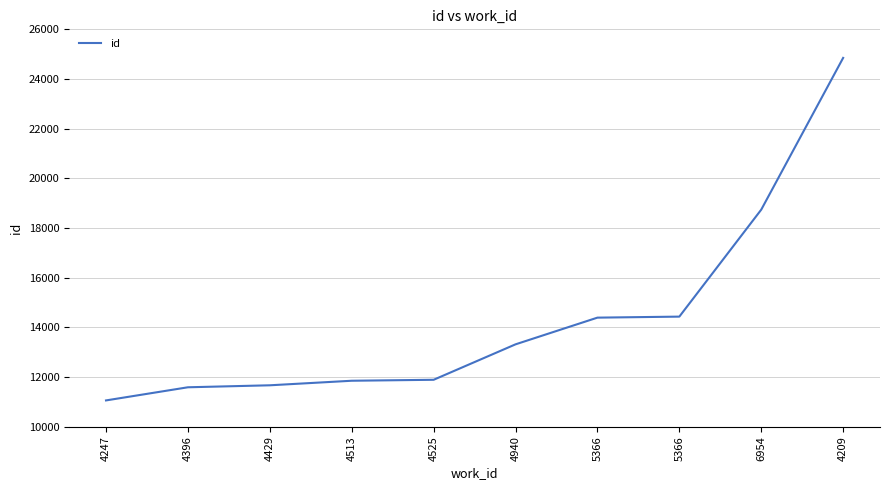

What is the minimum value shown in the chart?

11059